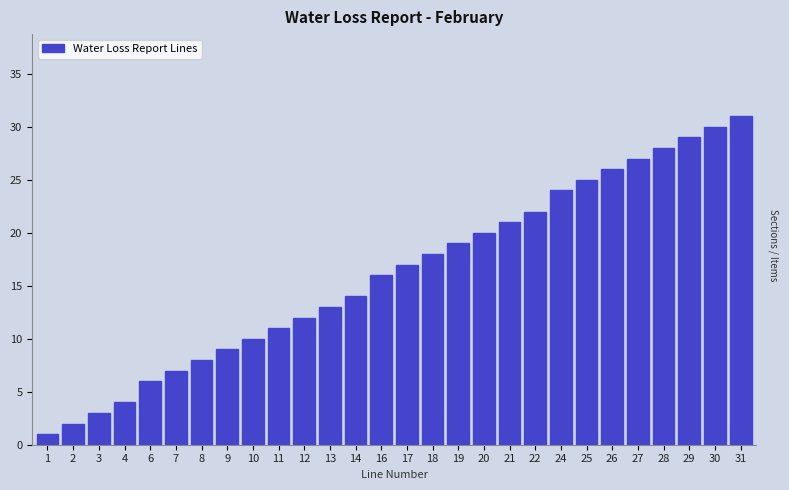

Reading left to right, list all the values displayed in this chart.

1=1	2=2	3=3	4=4	6=6	7=7	8=8	9=9	10=10	11=11	12=12	13=13	14=14	16=16	17=17	18=18	19=19	20=20	21=21	22=22	24=24	25=25	26=26	27=27	28=28	29=29	30=30	31=31